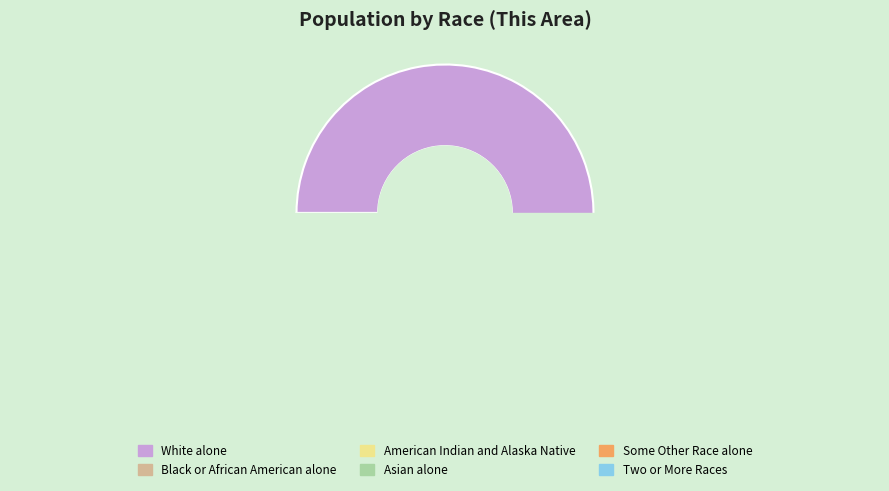

Approximately how many times larger is the value at Asian alone compared to Black or African American alone?

0.8